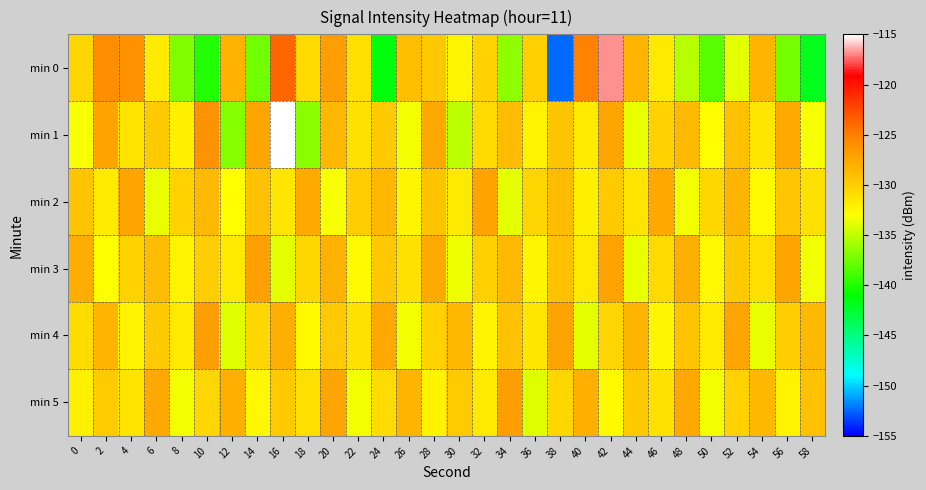

Which has a higher value, 26 or 12?

12